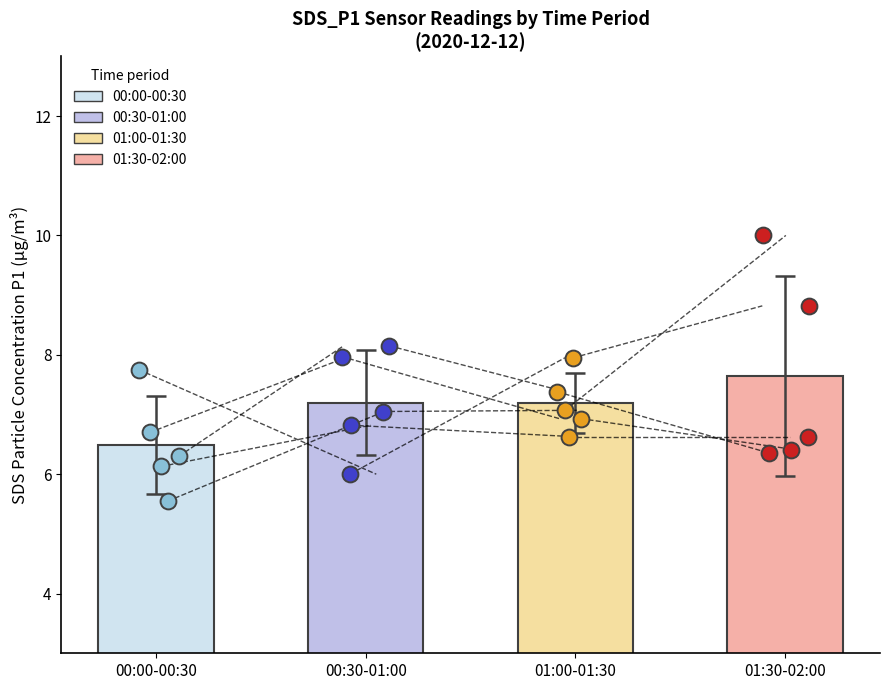

Which series reaches the minimum Y coordinate?

00:00-00:30